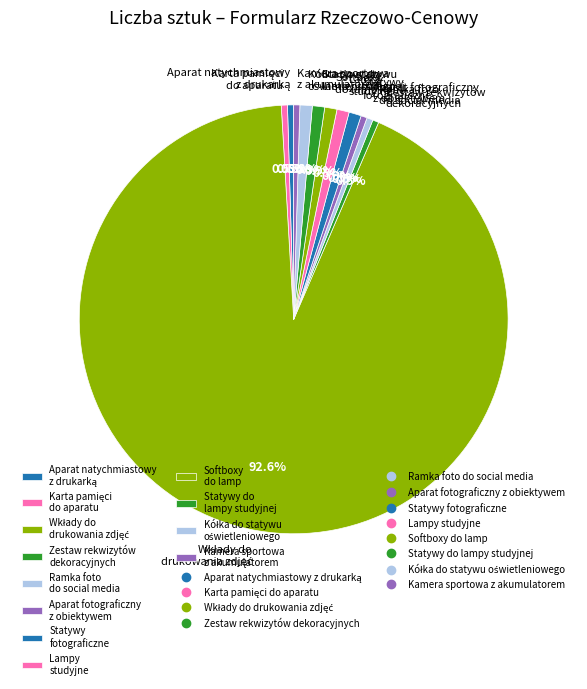

Is there a majority slice in this chart?

Yes